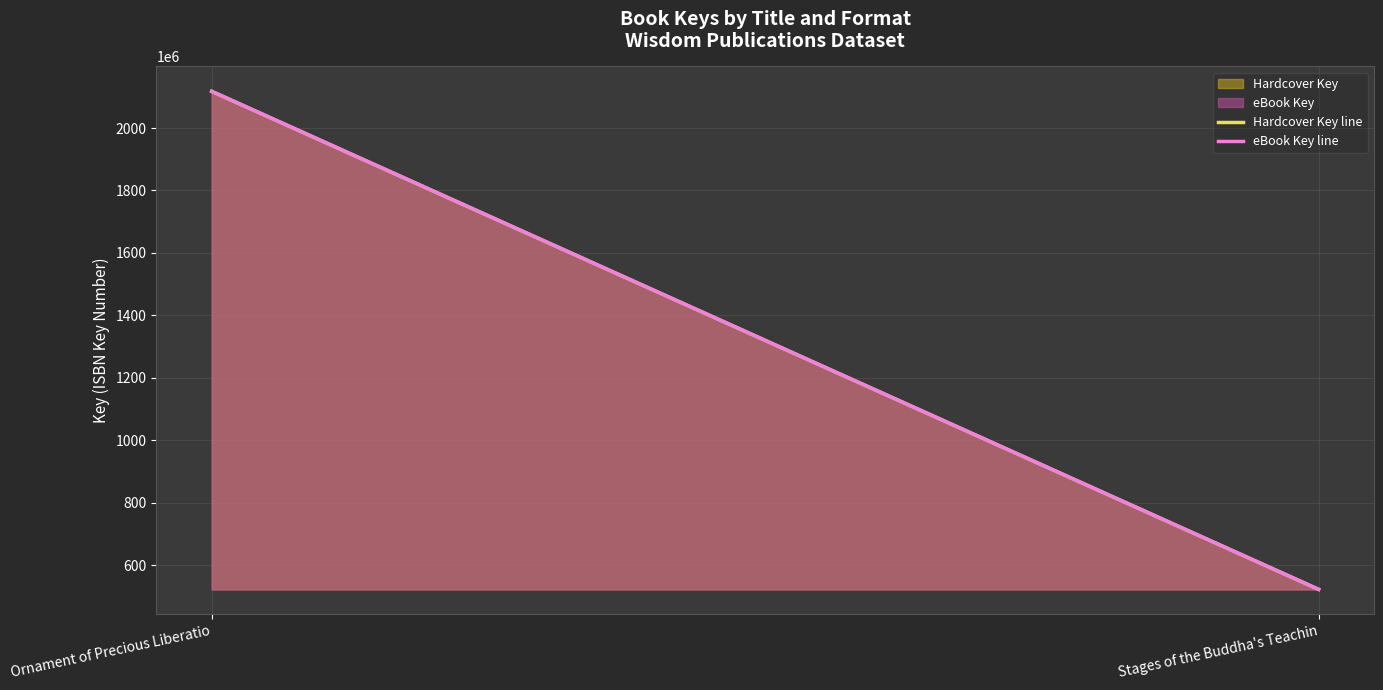

What is the average value of the Hardcover Key line series?

1319696270